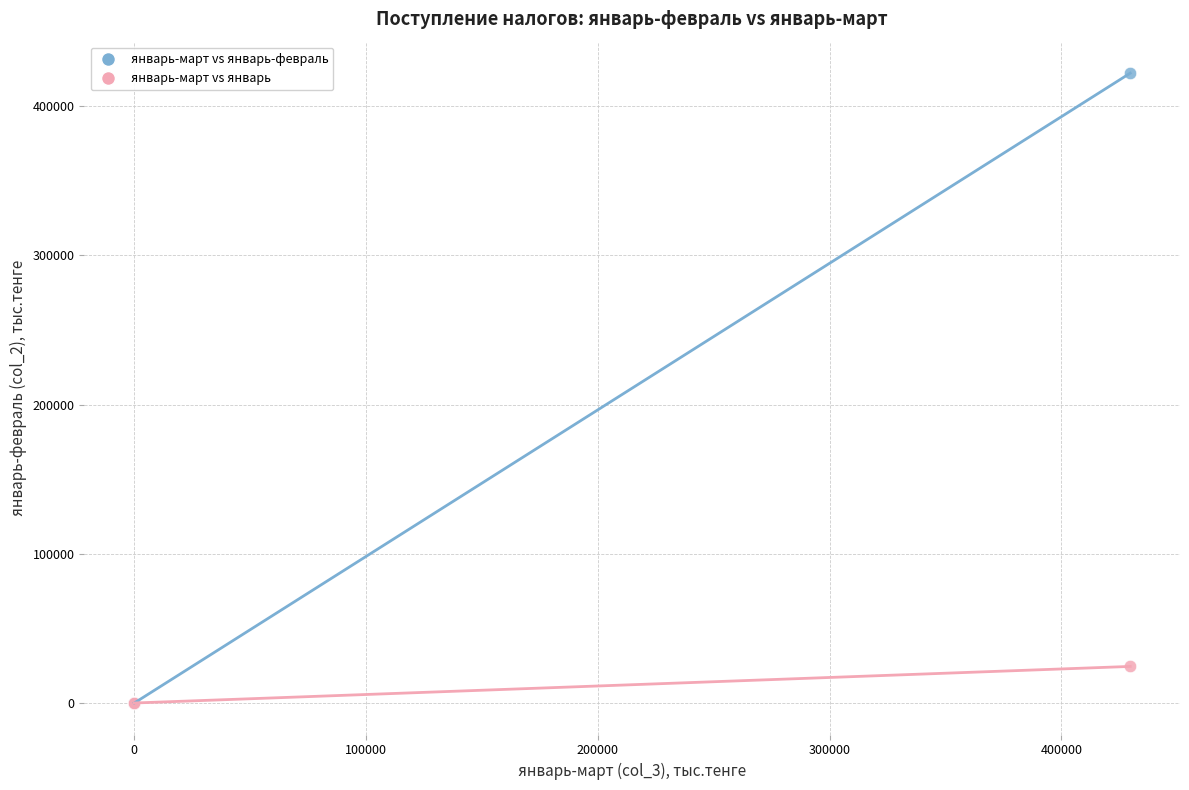

What are all the series names shown in the legend?

январь-март vs январь-февраль, январь-март vs январь